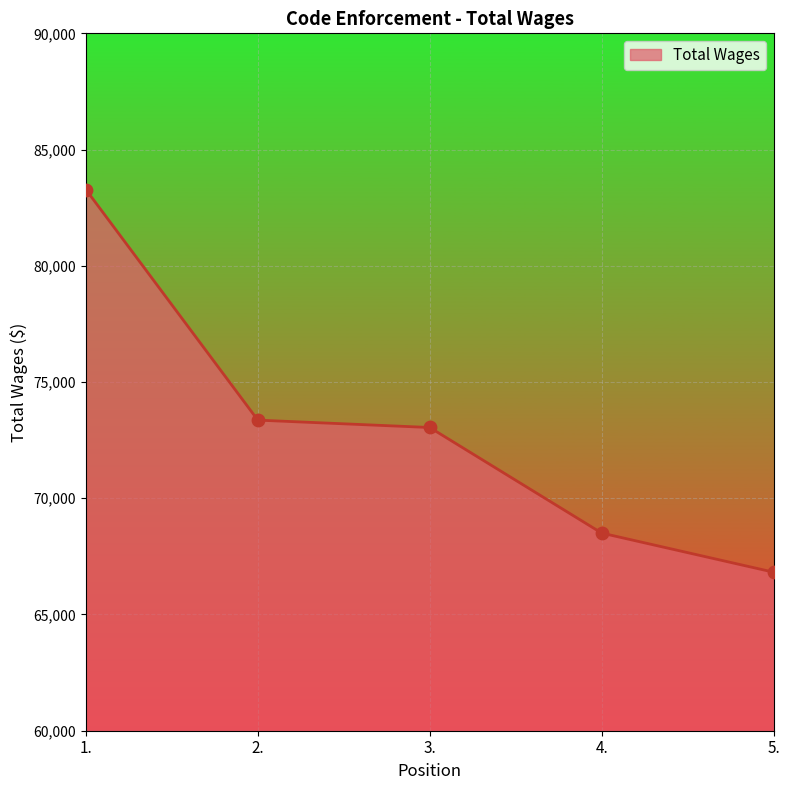

What is the change in value from 4. to 5.?

-1683